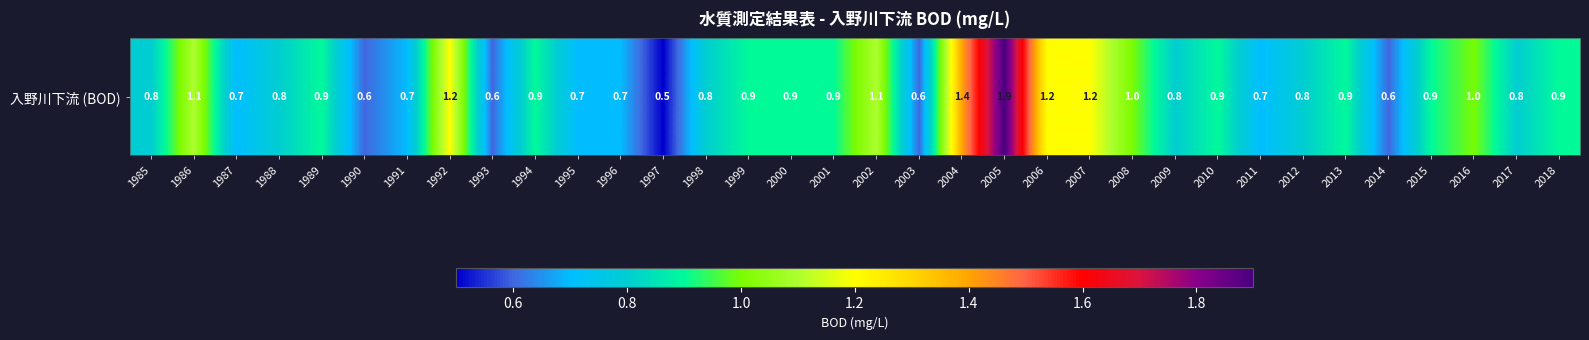

Between 1996 and 1987, which is larger?

1996